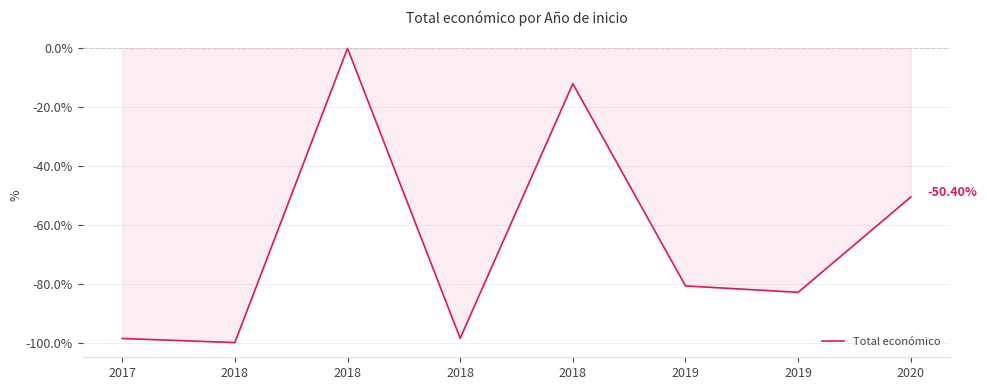

Rank the categories by value from highest to lowest.

2018, 2018, 2020, 2019, 2019, 2018, 2017, 2018